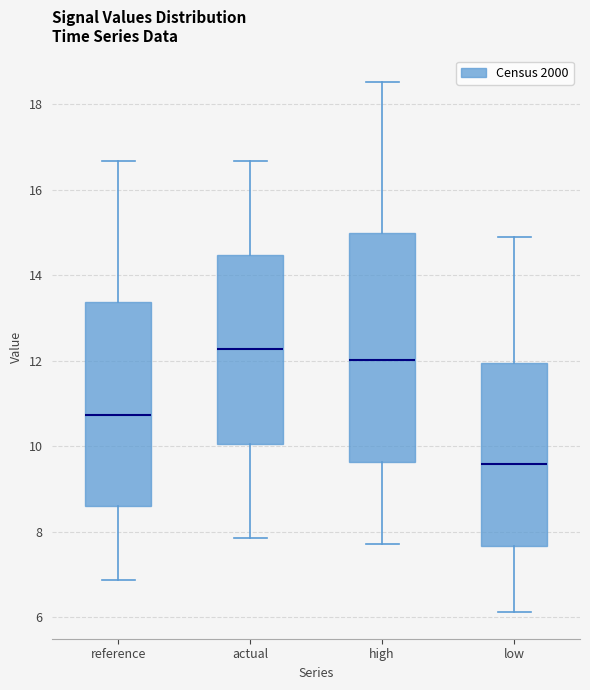

Where is the lower edge of the box for actual on the y-axis? The values are not printed on the chart, so give them approximately, as read against the axis.

10.0